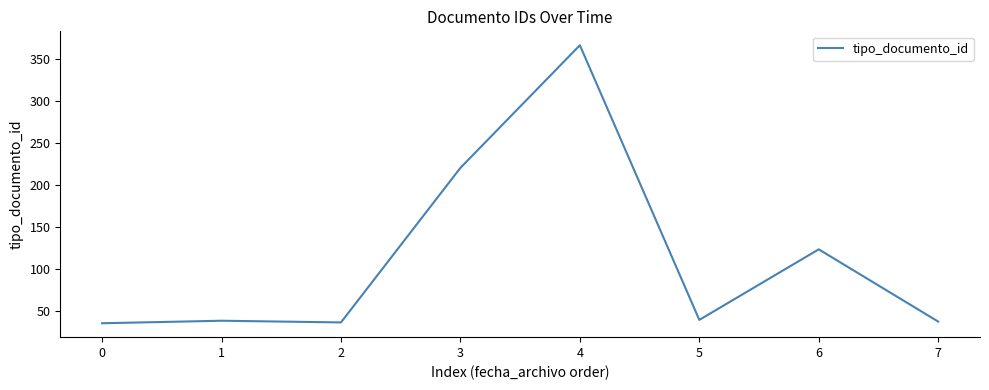

True or false: the data has more than 1 interior local peaks.

True